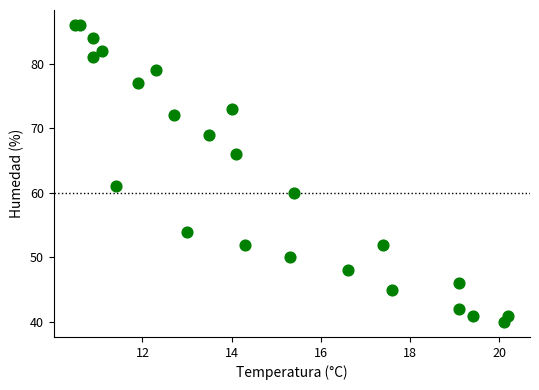

What Y value in the scatter plot is closest to 63?

61